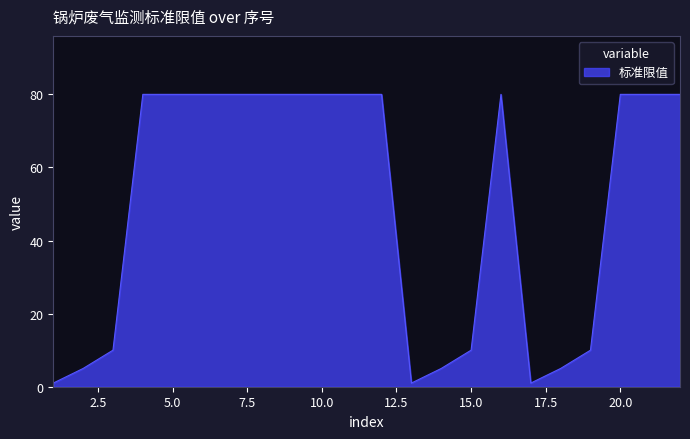

What is the average value?

38